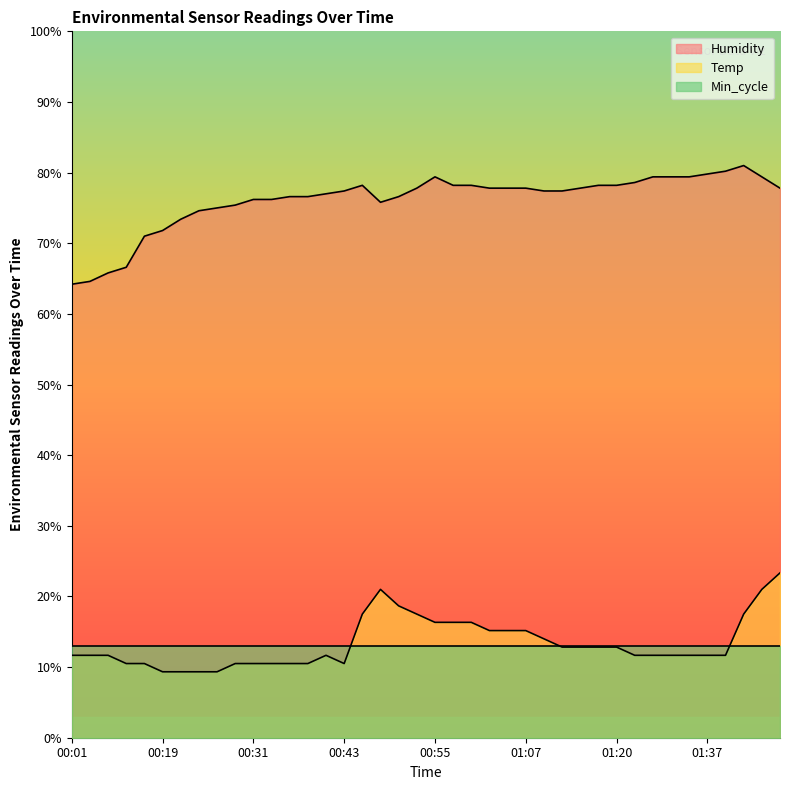

What is the value of the Temp point at the 1st from the left?

11.7